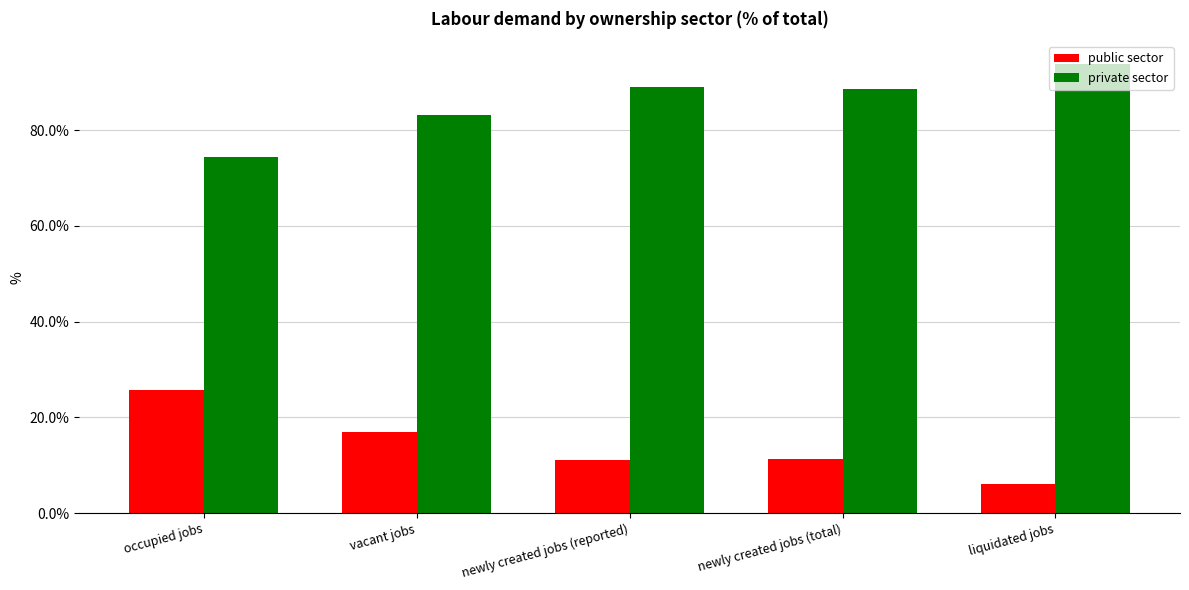

What is the difference between the highest and lowest values at occupied jobs?

48.6